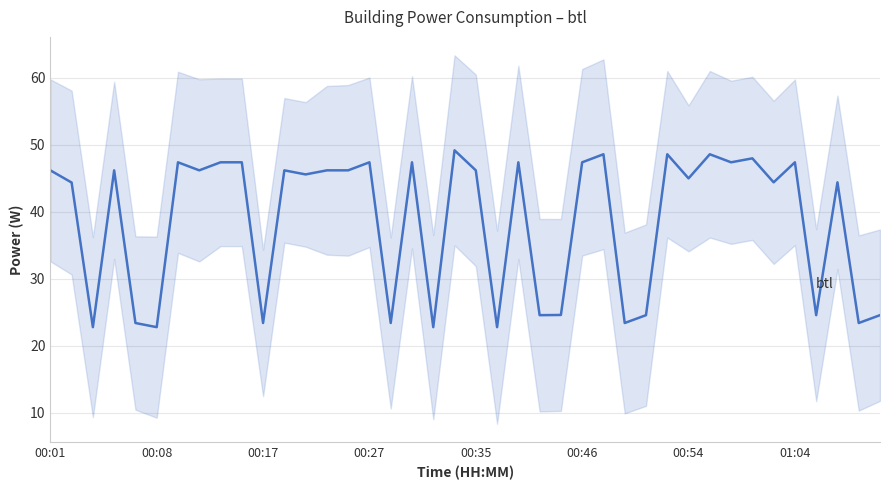

What is the difference between the maximum and second lowest values?

26.4